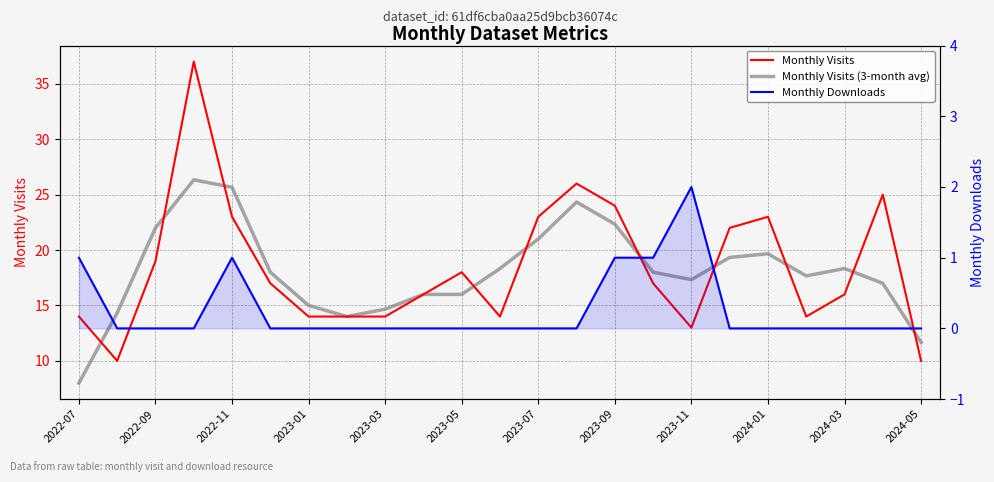

True or false: Monthly Visits has a value of 16.0 at 2024-03.

True